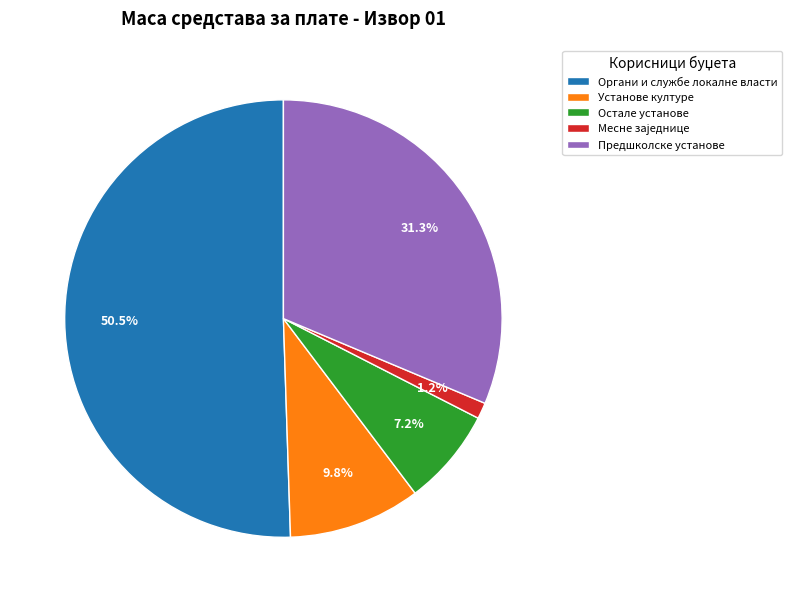

Approximately how many times larger is the value at Остале установе compared to Установе културе?

0.7